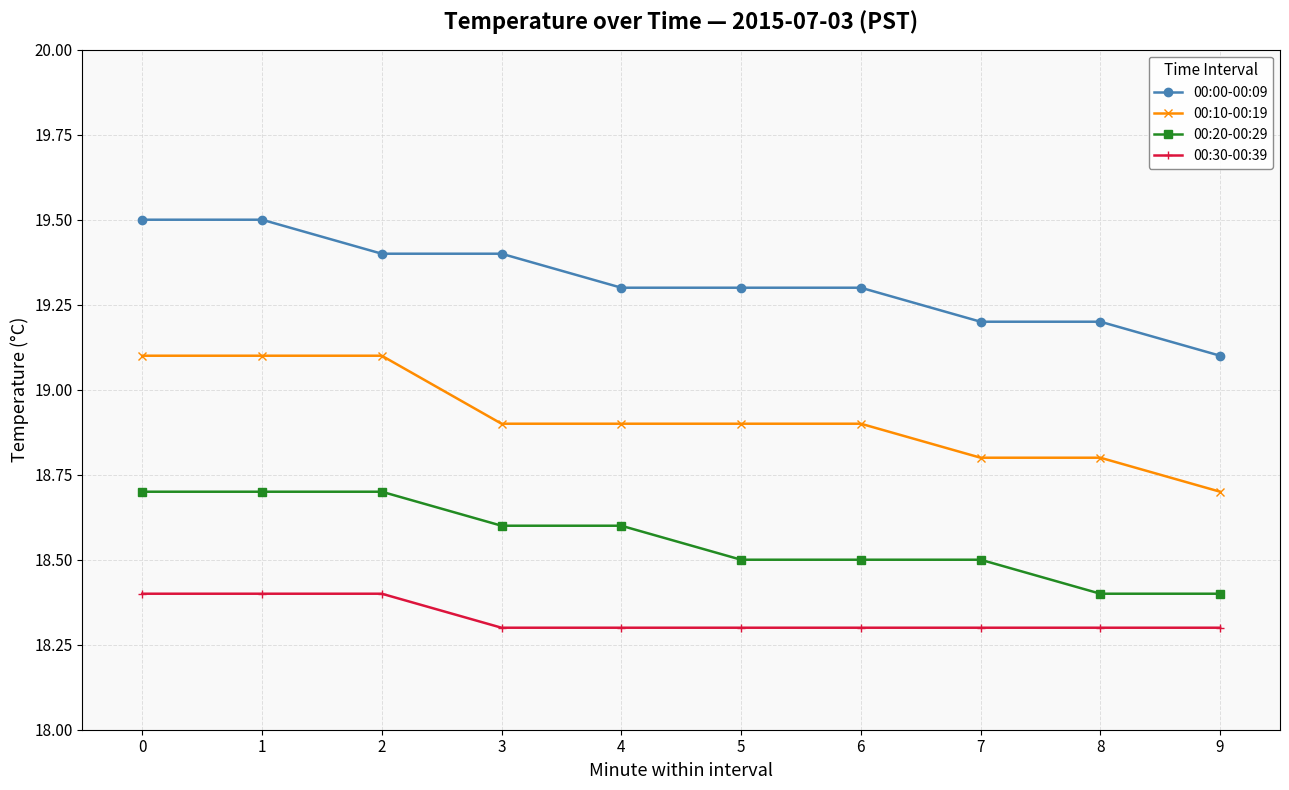

The value of 00:30-00:39 at 5 is 18.3. True or false?

True